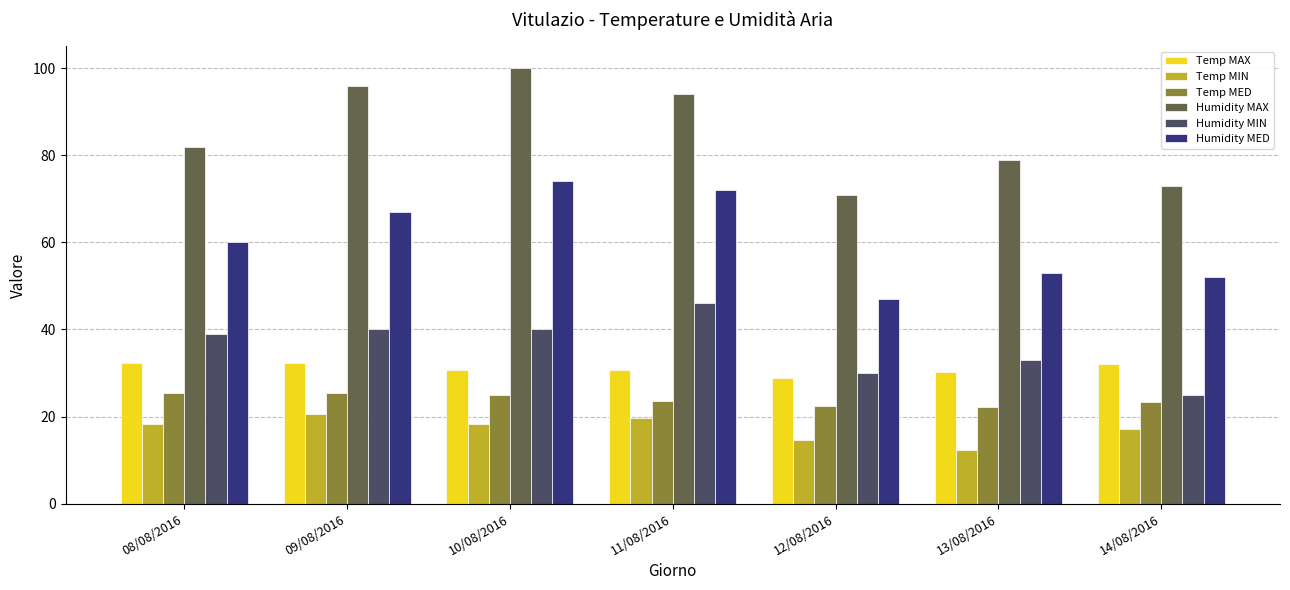

How many data points in Humidity MAX are less than 82?

3